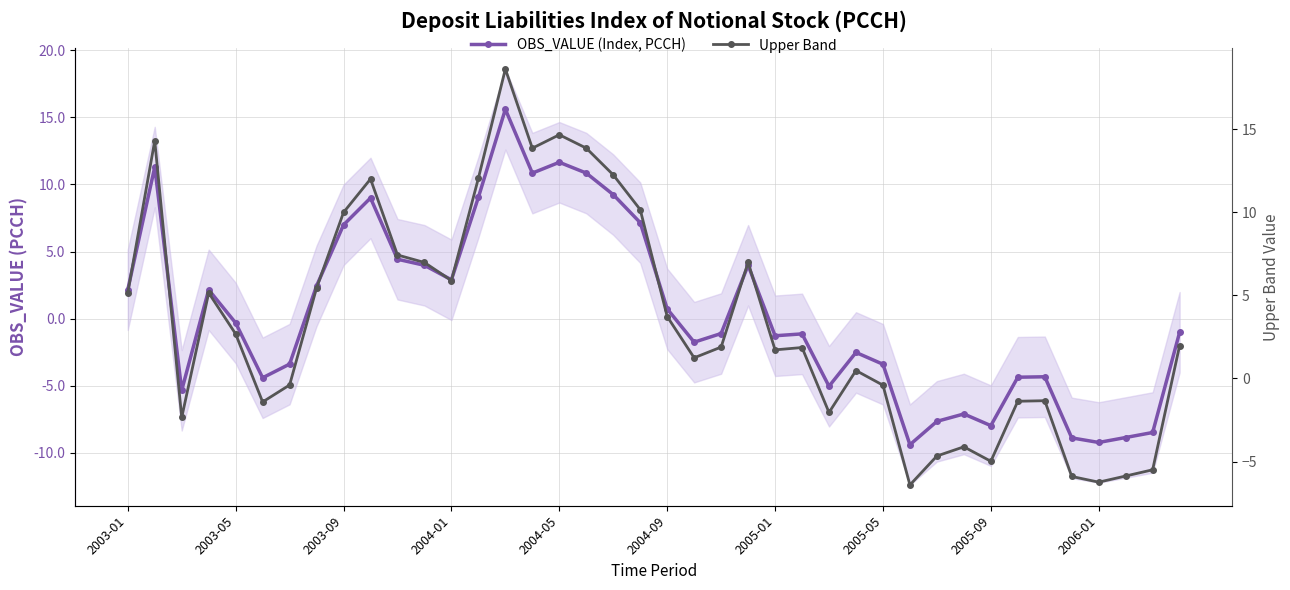

Which series changed the most between 2005-05 and 36?

OBS_VALUE (Index, PCCH)